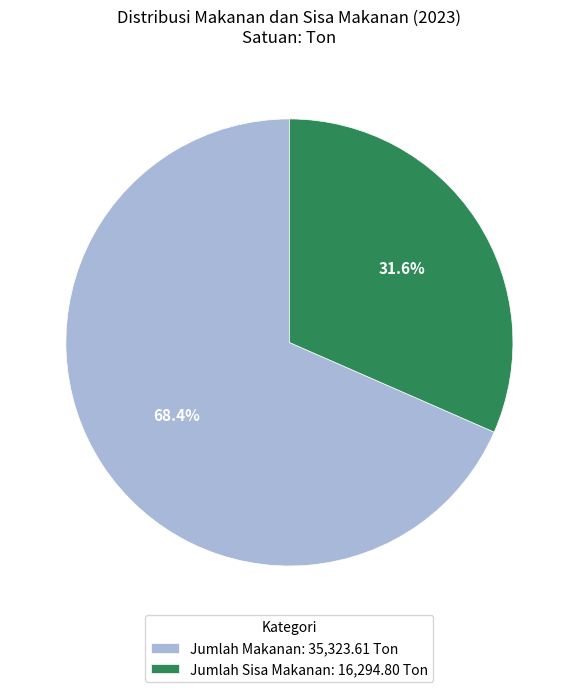

What percentage is the Jumlah Sisa Makanan slice, to the nearest percent?

32%